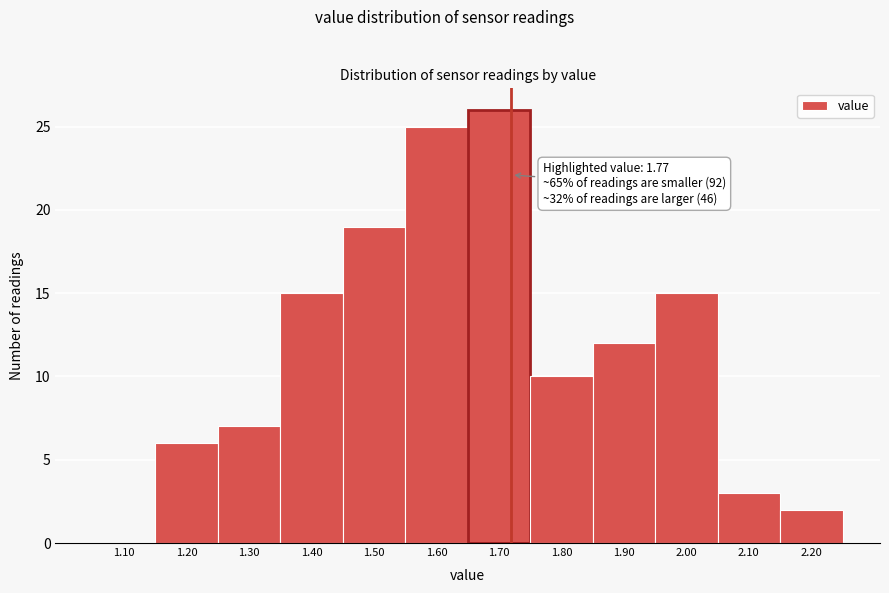

Reading left to right, what are all the values shown in this chart?

1.10=0	1.20=6	1.30=7	1.40=15	1.50=19	1.60=25	1.70=26	1.80=10	1.90=12	2.00=15	2.10=3	2.20=2